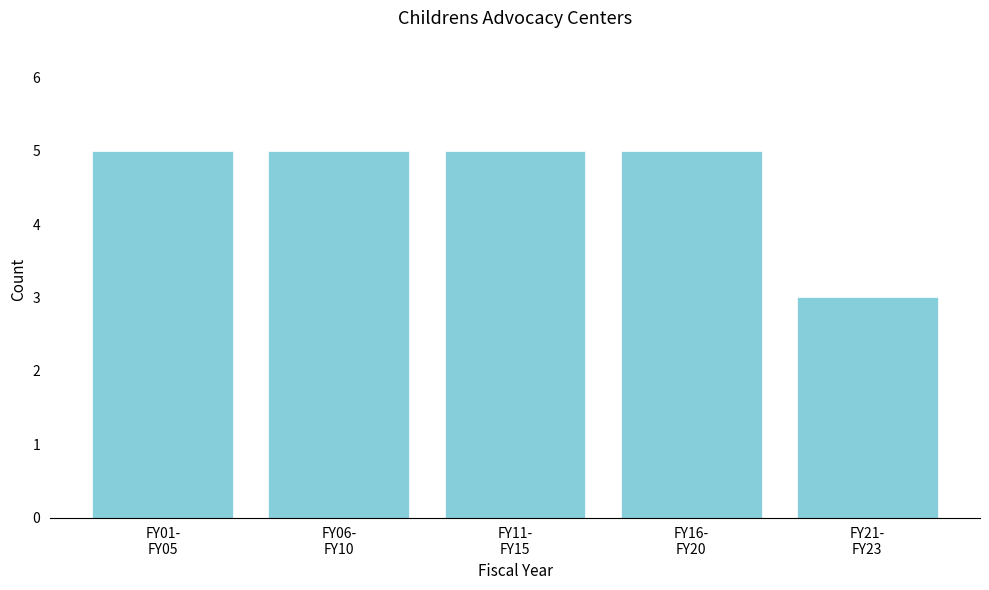

Reading left to right, transcribe all the data shown in this chart.

5	5	5	5	3